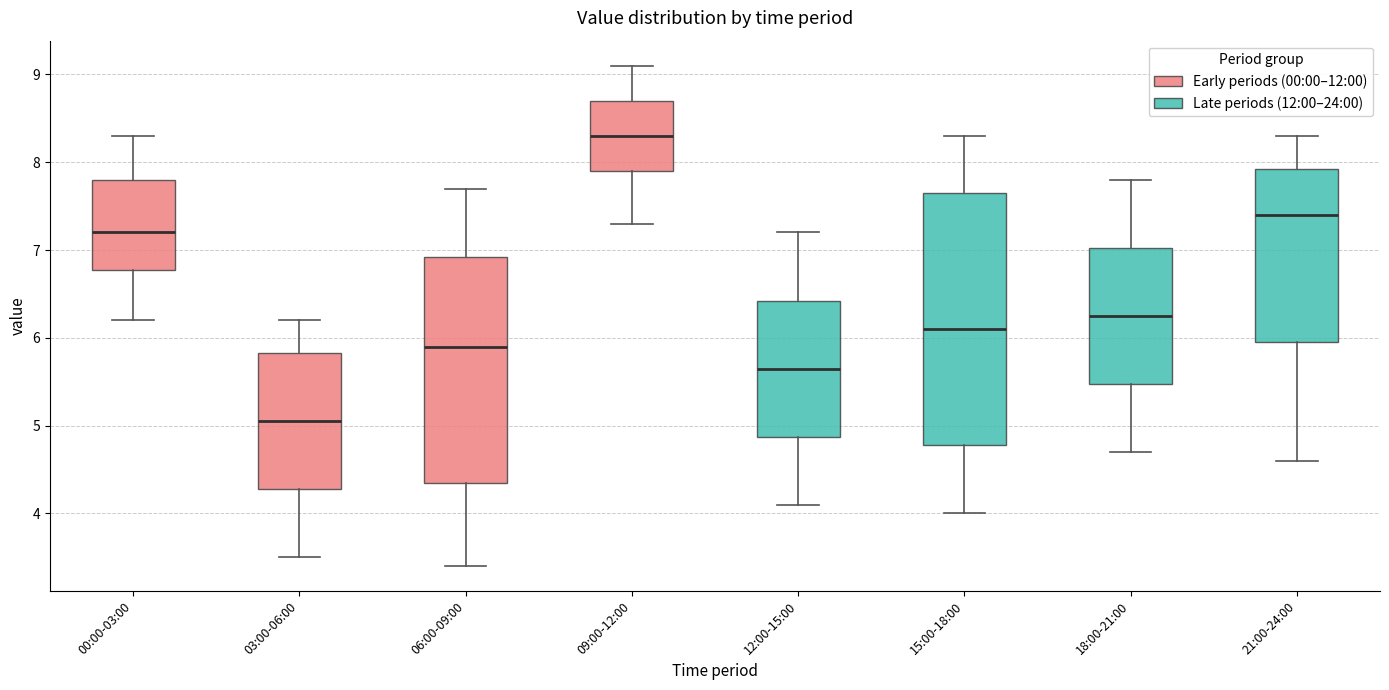

Reading left to right, read every box against the y-axis: the position of its median line, the range the box covers, and the ends of its whiskers. The values are not printed on the chart, so give them approximately, as read against the axis.

00:00-03:00: median 7.2, box 6.8 to 7.8, whiskers 6.2 to 8.3
03:00-06:00: median 5.1, box 4.3 to 5.8, whiskers 3.5 to 6.2
06:00-09:00: median 5.9, box 4.4 to 6.9, whiskers 3.4 to 7.7
09:00-12:00: median 8.3, box 7.9 to 8.7, whiskers 7.3 to 9.1
12:00-15:00: median 5.7, box 4.9 to 6.4, whiskers 4.1 to 7.2
15:00-18:00: median 6.1, box 4.8 to 7.7, whiskers 4.0 to 8.3
18:00-21:00: median 6.3, box 5.5 to 7.0, whiskers 4.7 to 7.8
21:00-24:00: median 7.4, box 6.0 to 7.9, whiskers 4.6 to 8.3